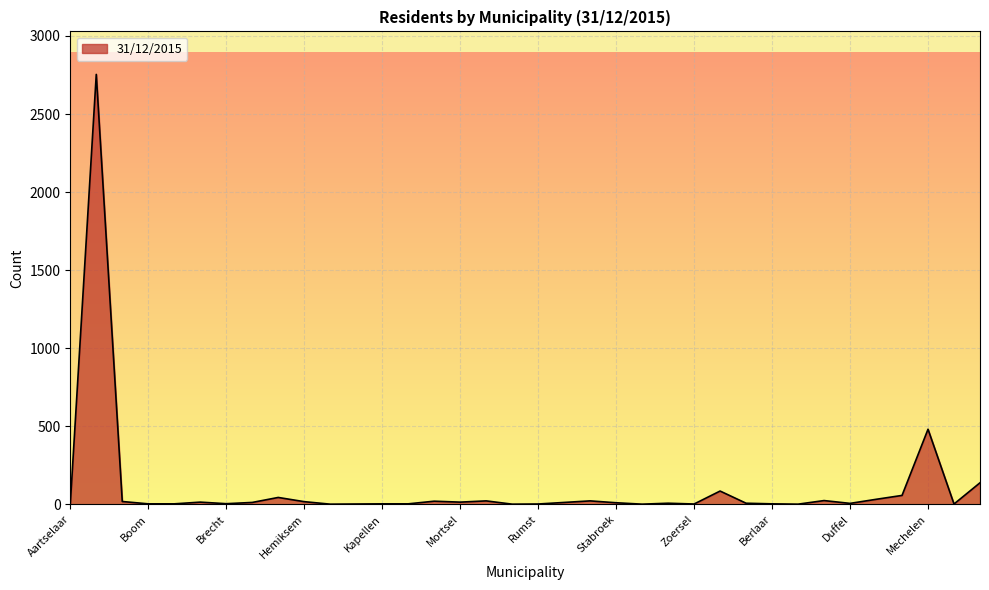

How many lines are shown in the chart?

1